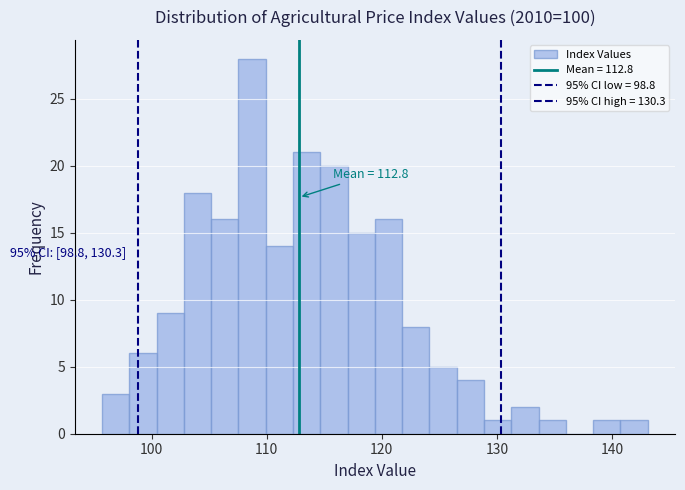

Around what value on the x-axis is the tallest bar? Give the approximate position of its centre, as read against the axis.

109